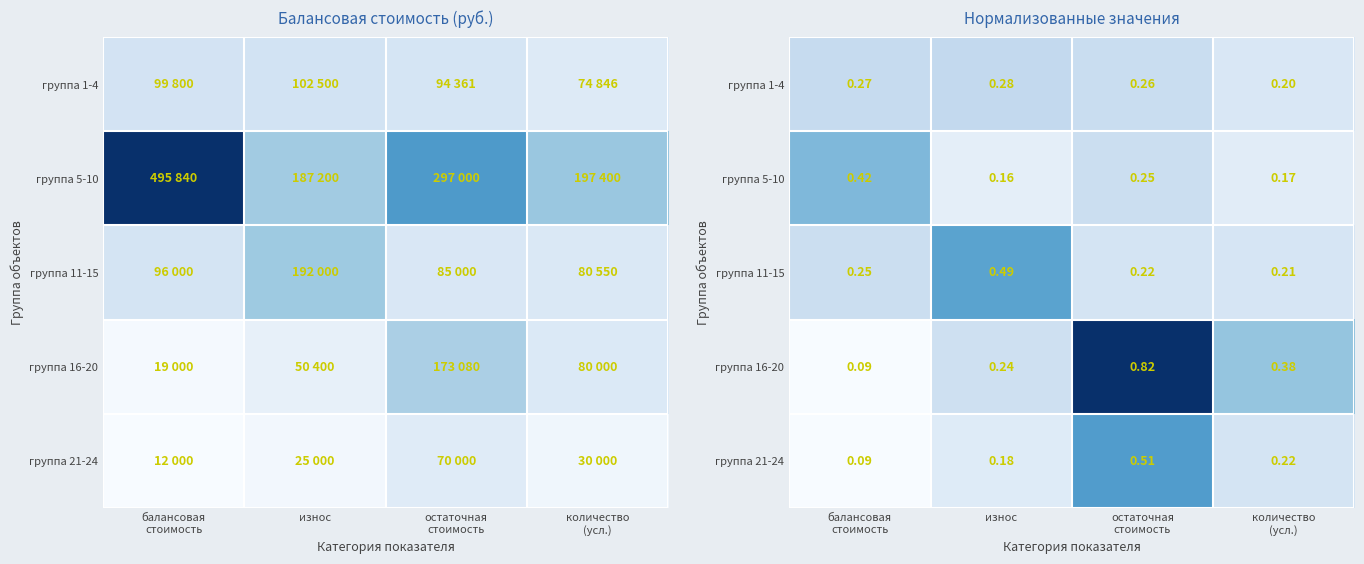

Rank the categories by группа 5-10 value from highest to lowest.

балансовая стоимость, остаточная стоимость, количество (усл.), износ